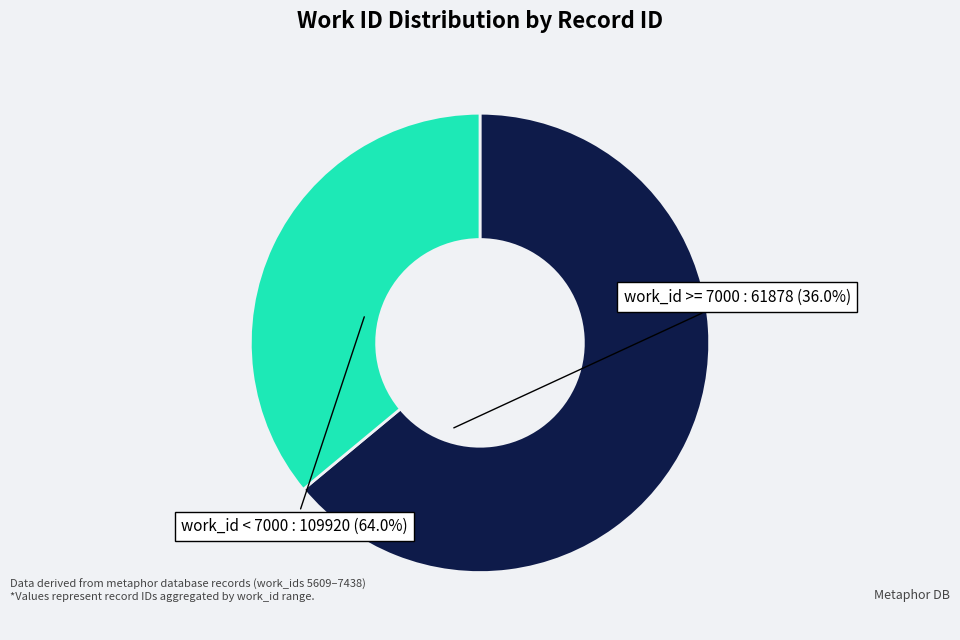

Is it true that work_id >= 7000 is 44% of the pie?

False